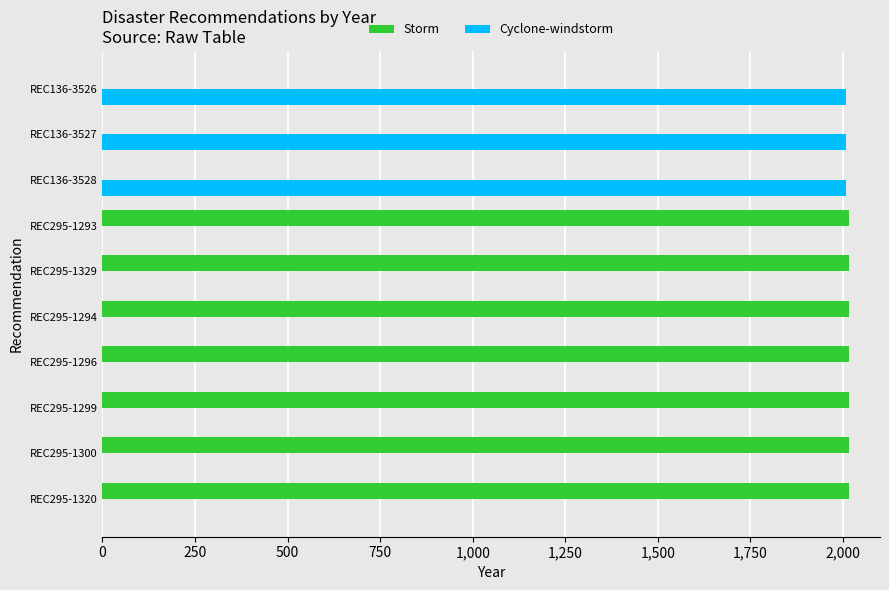

What is the average value of the Cyclone-windstorm series?

602